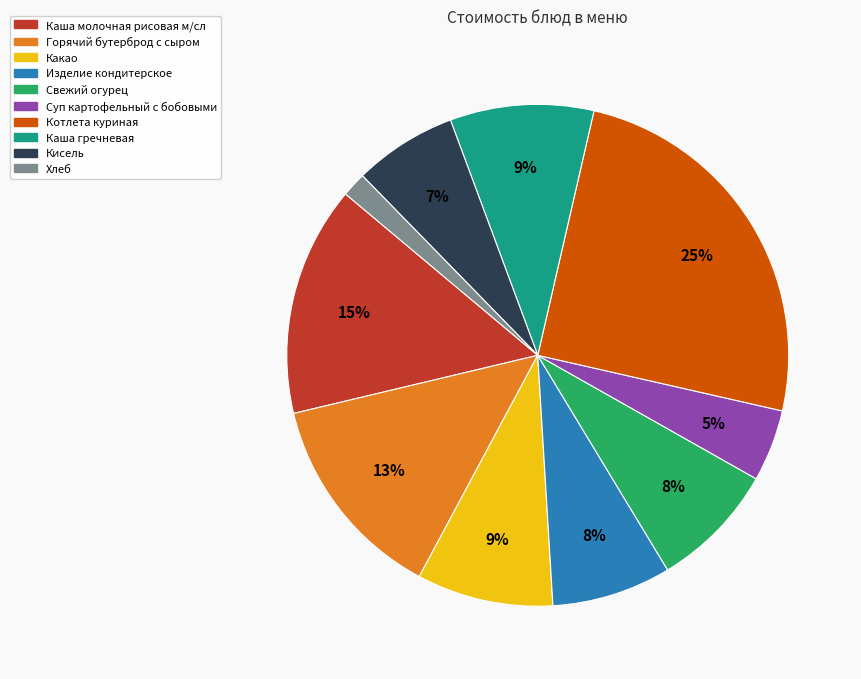

To the nearest percent, what percentage of the pie is Котлета куриная?

25%